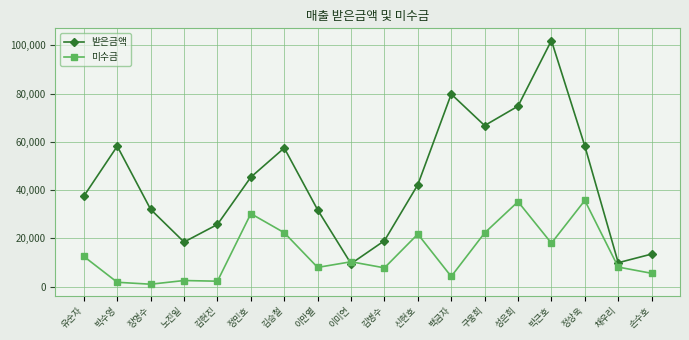

The 받은금액 series shows 79911 at 정민호. True or false?

False